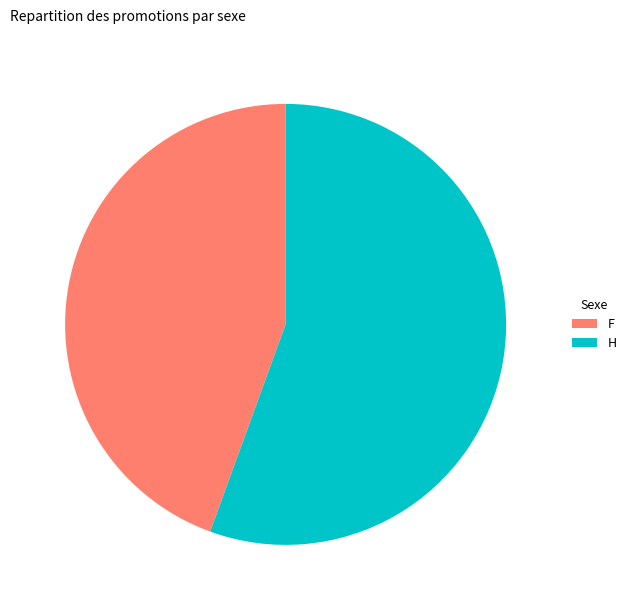

The H slice represents 56% of the pie. True or false?

True